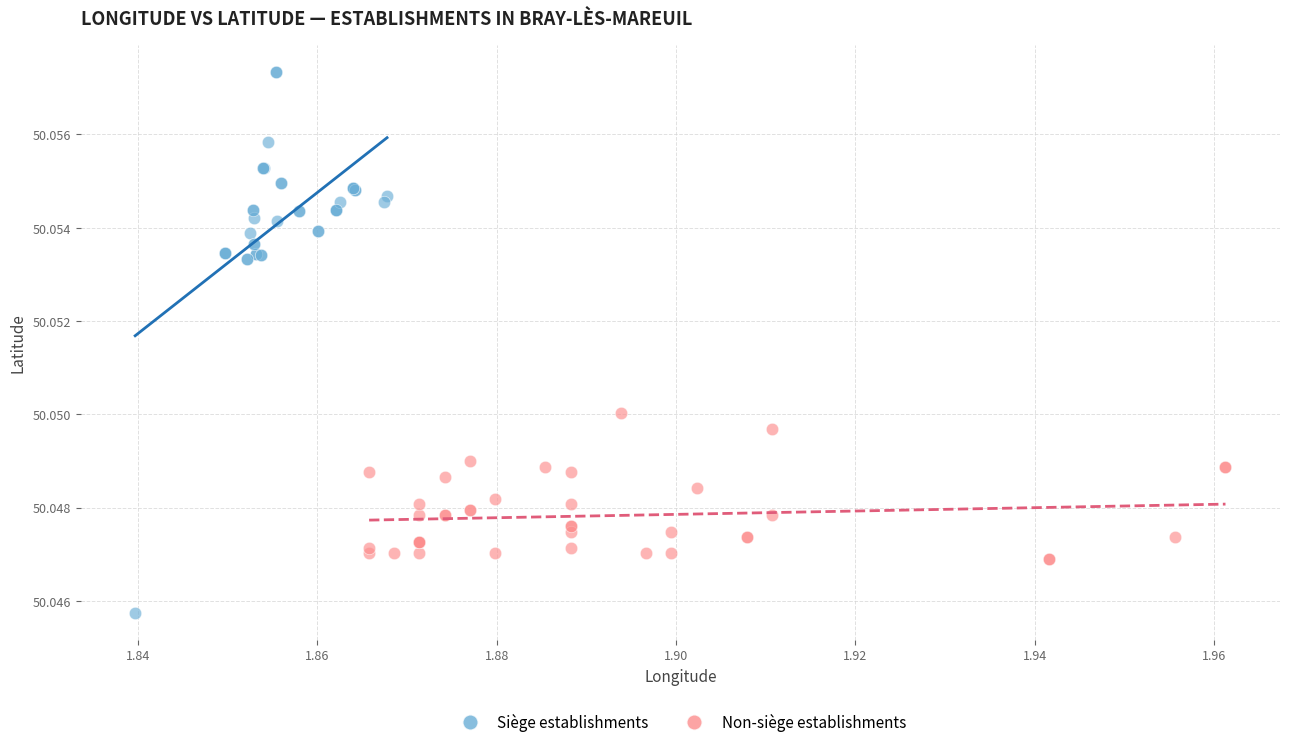

Which series has the largest Y range (max minus min)?

Siège establishments